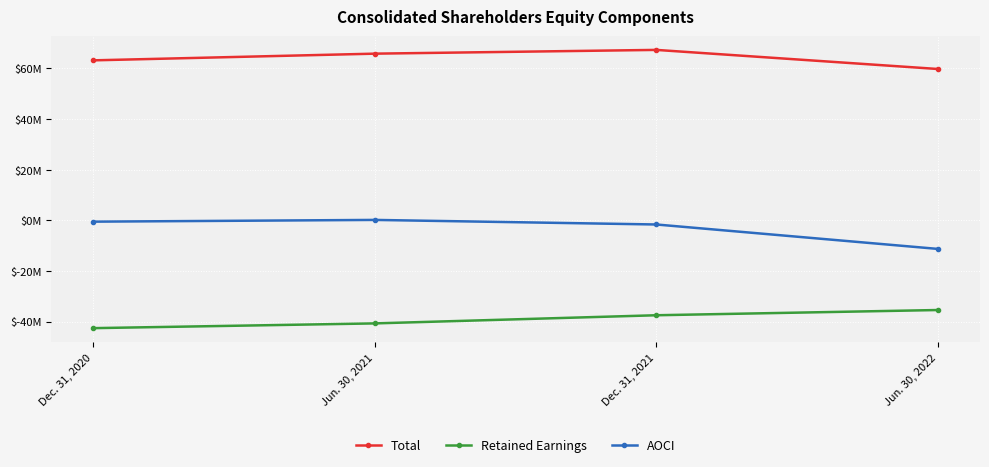

The Total series shows 59802000 at Jun. 30, 2022. True or false?

True